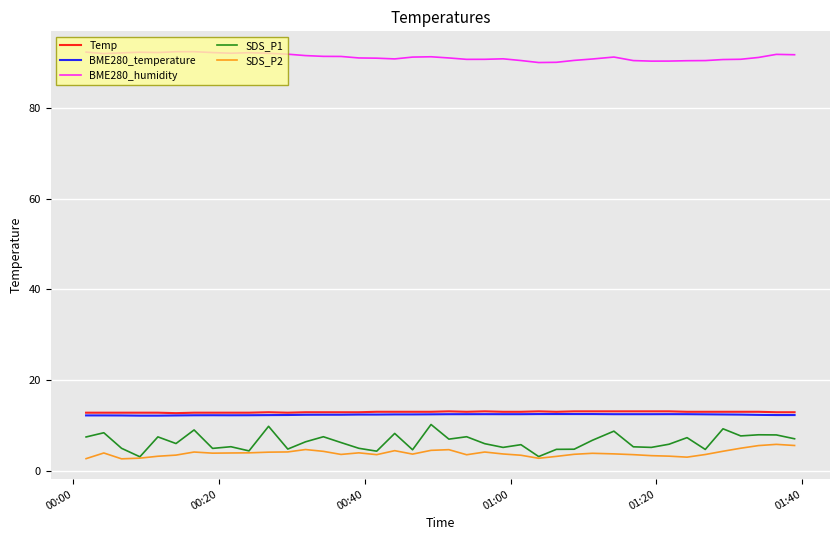

What is the maximum value for SDS_P1?

10.2